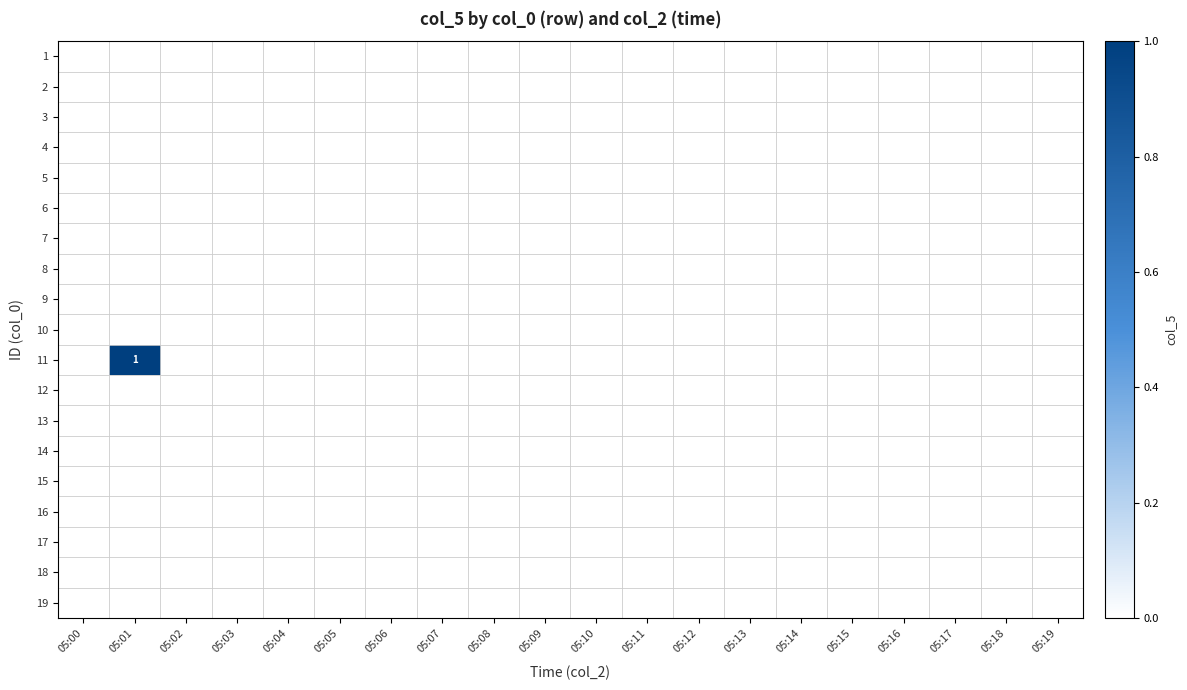

Rank the series by their maximum value, from lowest to highest.

1, 2, 3, 4, 5, 6, 7, 8, 9, 10, 12, 13, 14, 15, 16, 17, 18, 19, 11